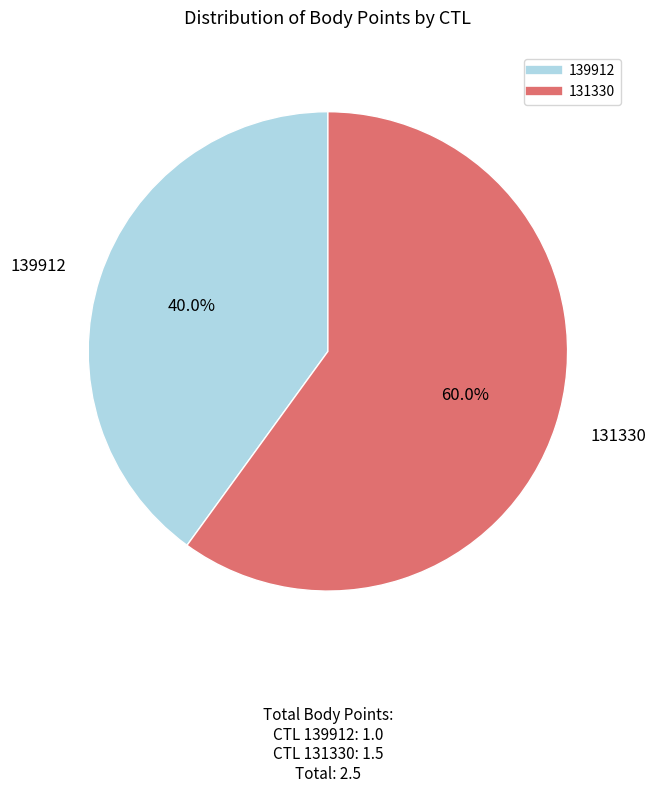

To the nearest percent, what is the difference between the 131330 and 139912 slice percentages?

20%